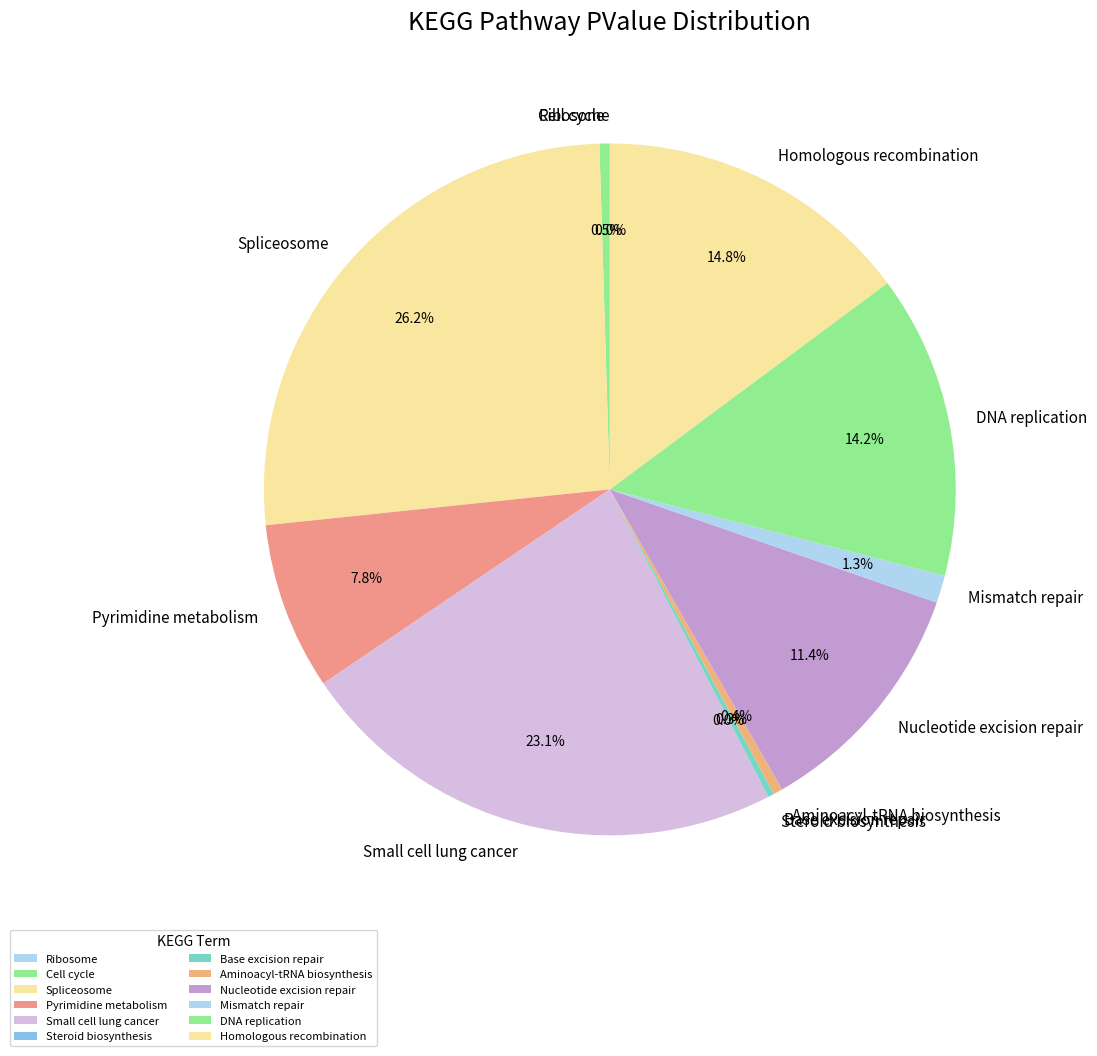

Is there any slice that represents more than half of the pie?

No